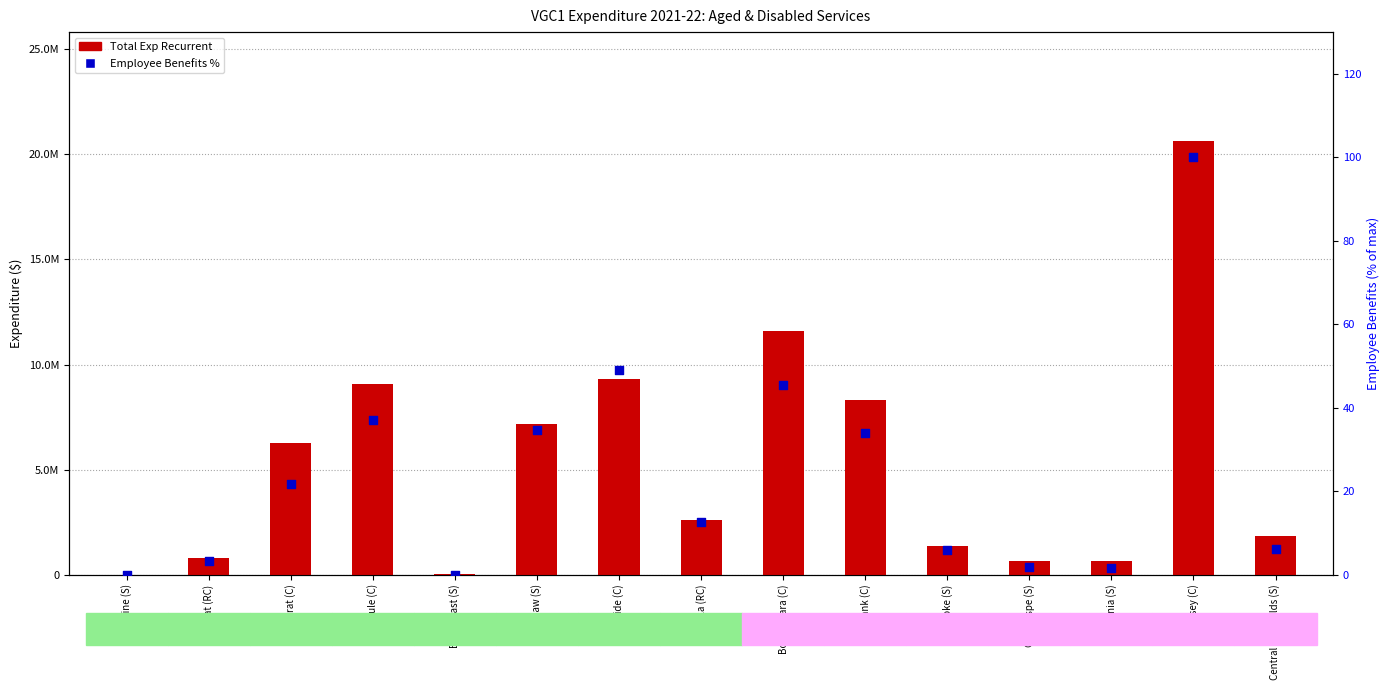

What are all the series names shown in the legend?

Total Exp Recurrent, Employee Benefits %